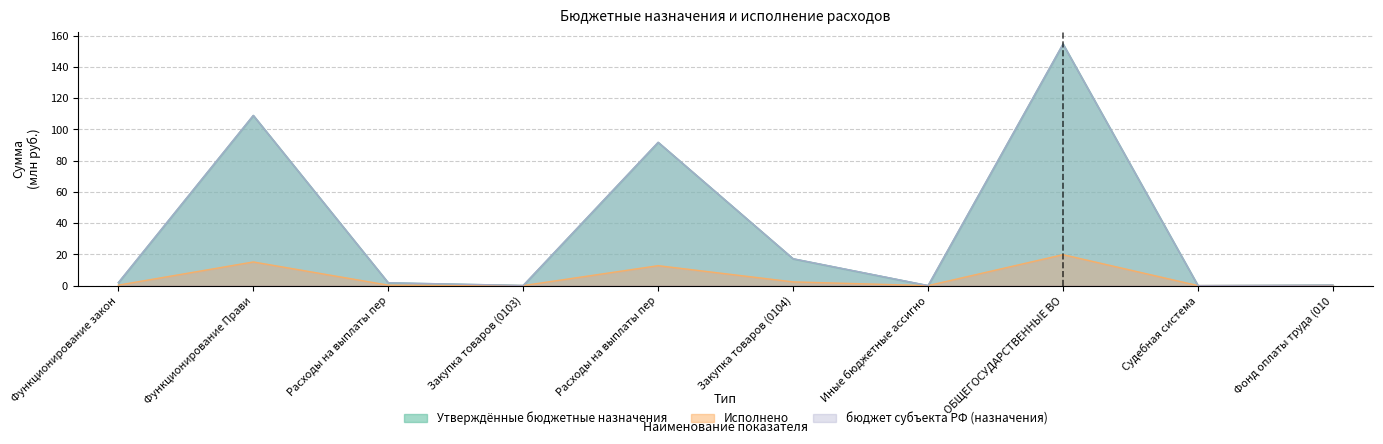

How many lines are shown in the chart?

3